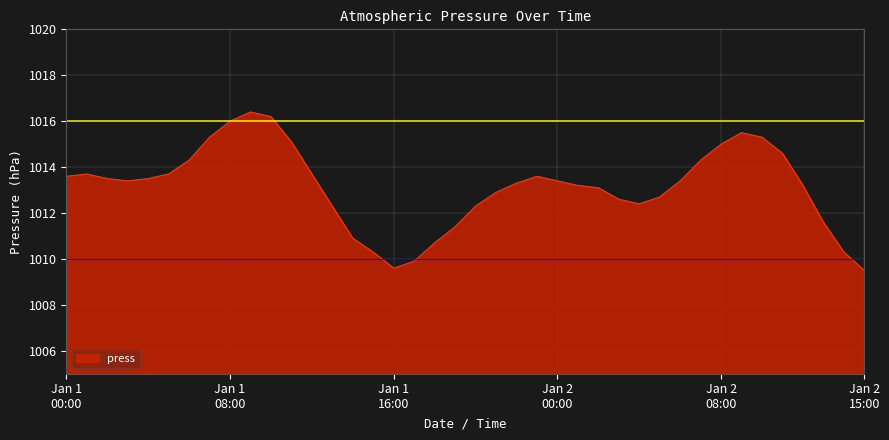

What is the minimum value shown in the chart?

1009.5